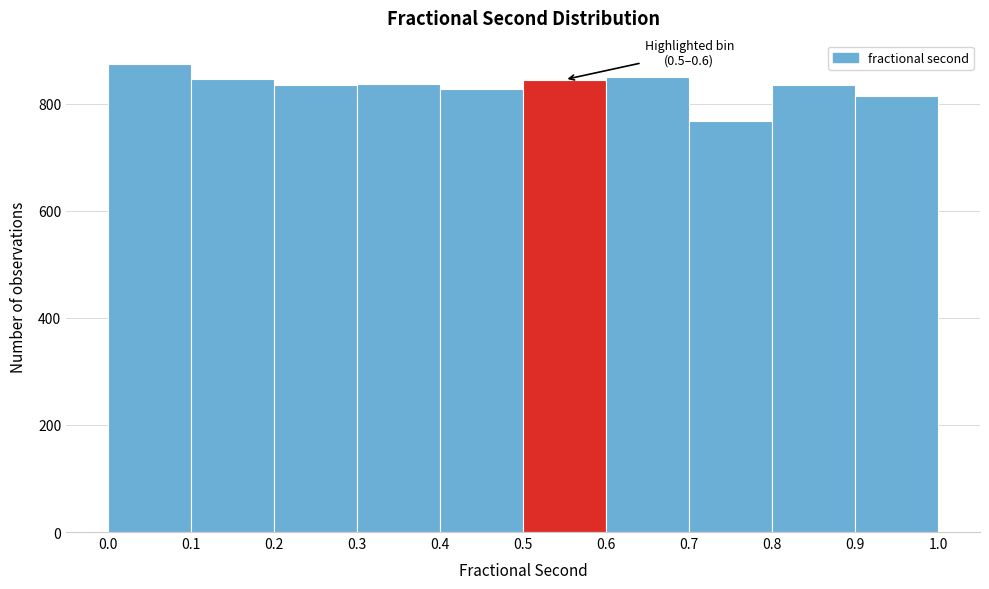

Over which range of the x-axis is the bar tallest?

0.0 to 0.1